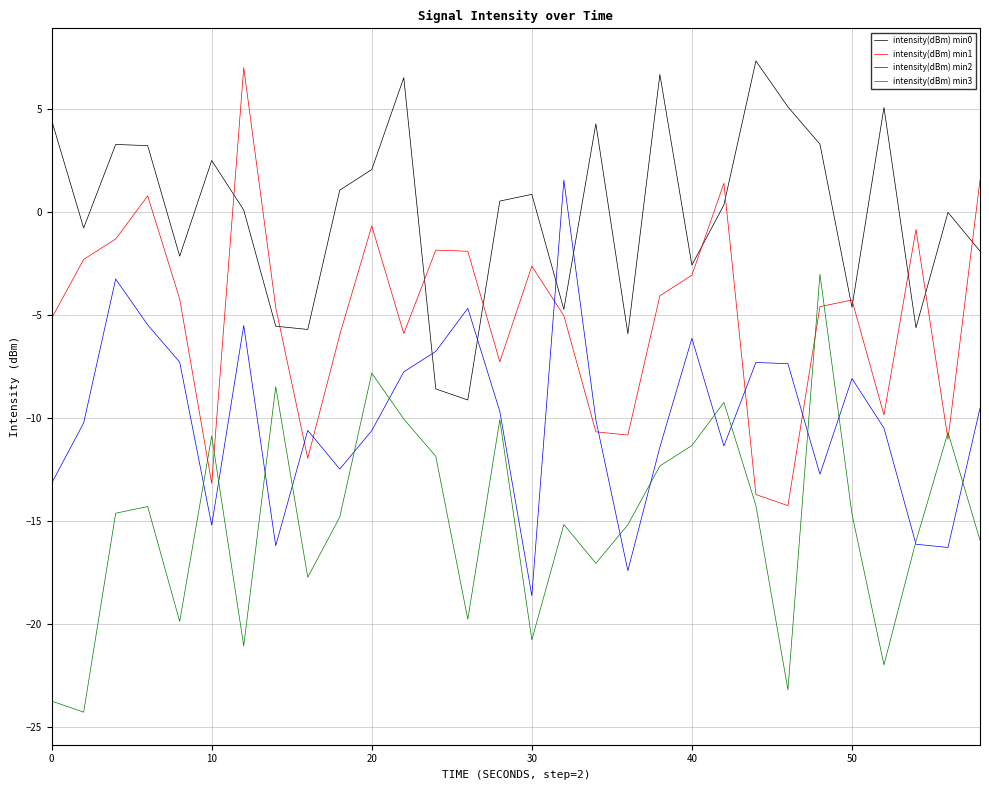

True or false: intensity(dBm) min3 and intensity(dBm) min0 cross at least once.

False